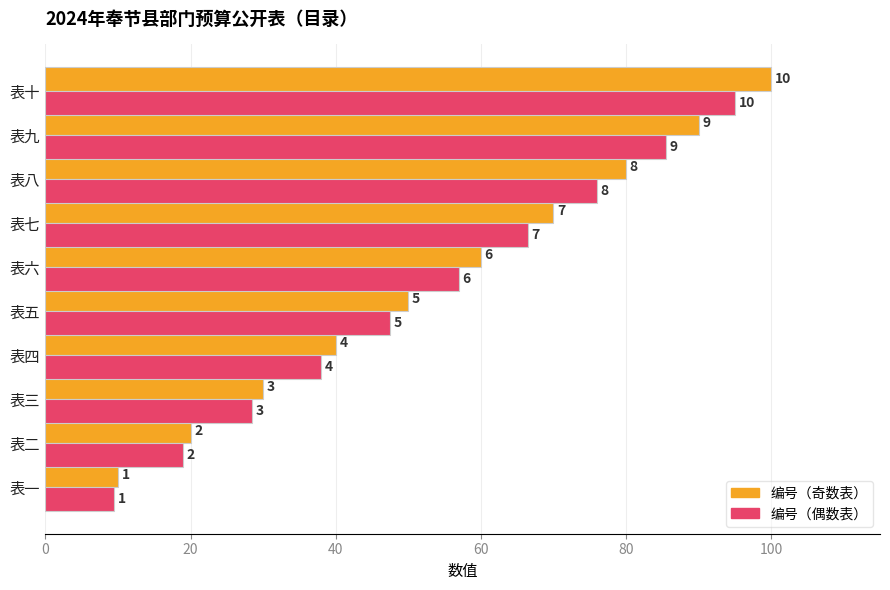

What are all the series names shown in the legend?

编号（奇数表）, 编号（偶数表）